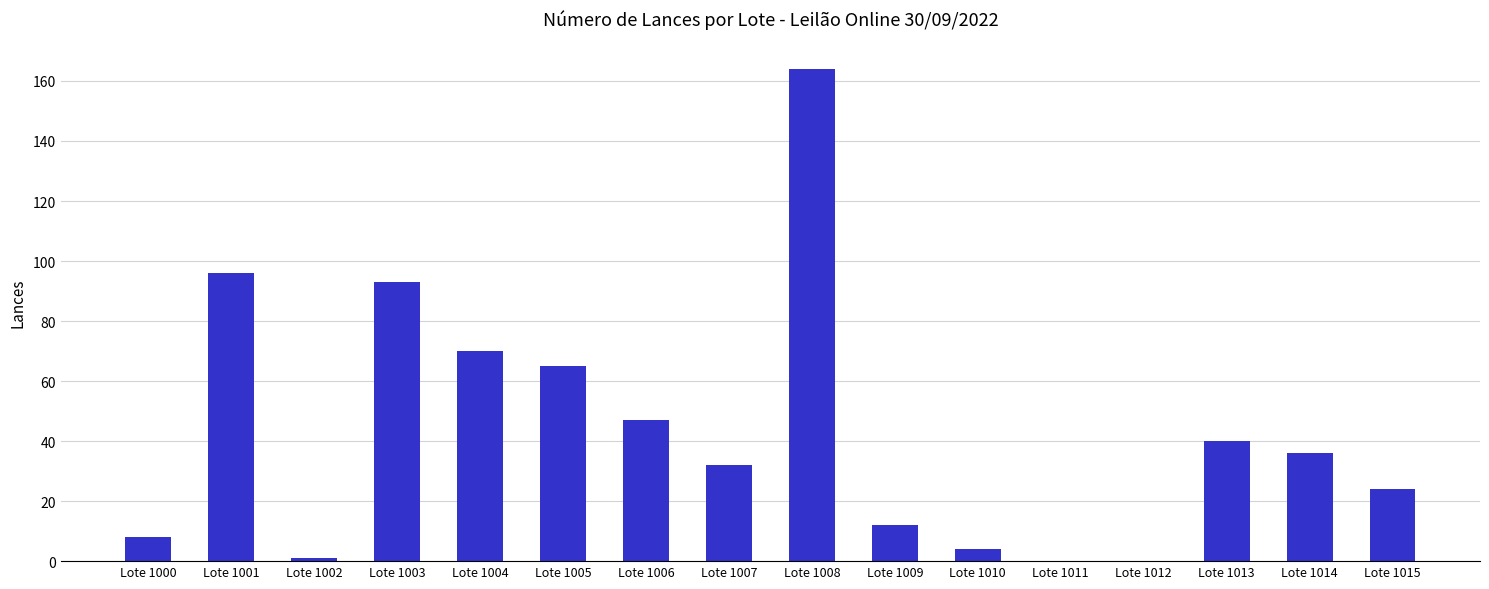

Reading left to right, list all the values displayed in this chart.

Lote 1000=8	Lote 1001=96	Lote 1002=1	Lote 1003=93	Lote 1004=70	Lote 1005=65	Lote 1006=47	Lote 1007=32	Lote 1008=164	Lote 1009=12	Lote 1010=4	Lote 1011=0	Lote 1012=0	Lote 1013=40	Lote 1014=36	Lote 1015=24